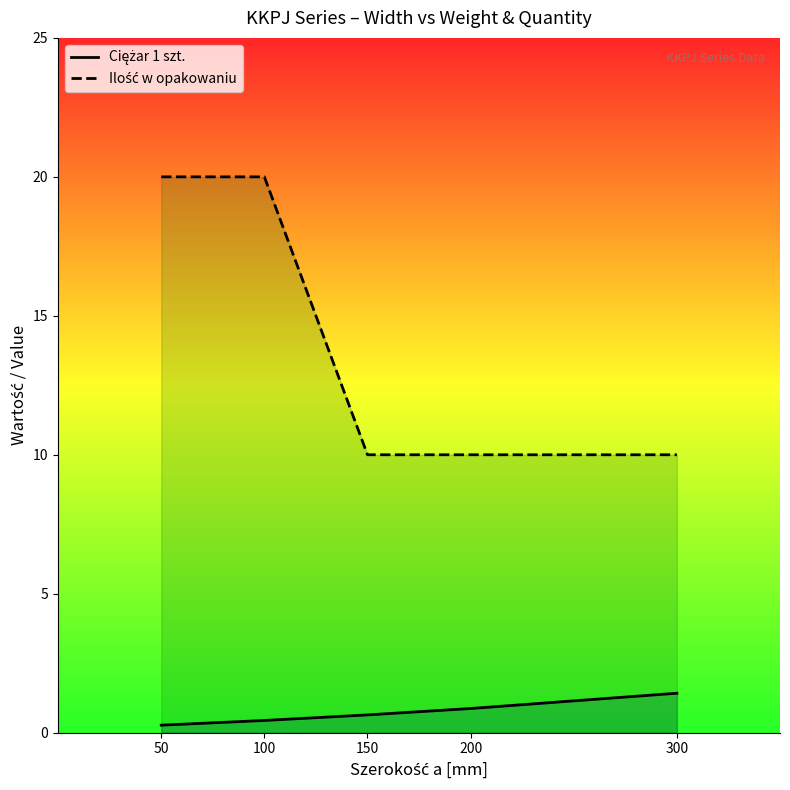

True or false: Ciężar 1 szt. and Ilość w opakowaniu intersect in this chart.

False